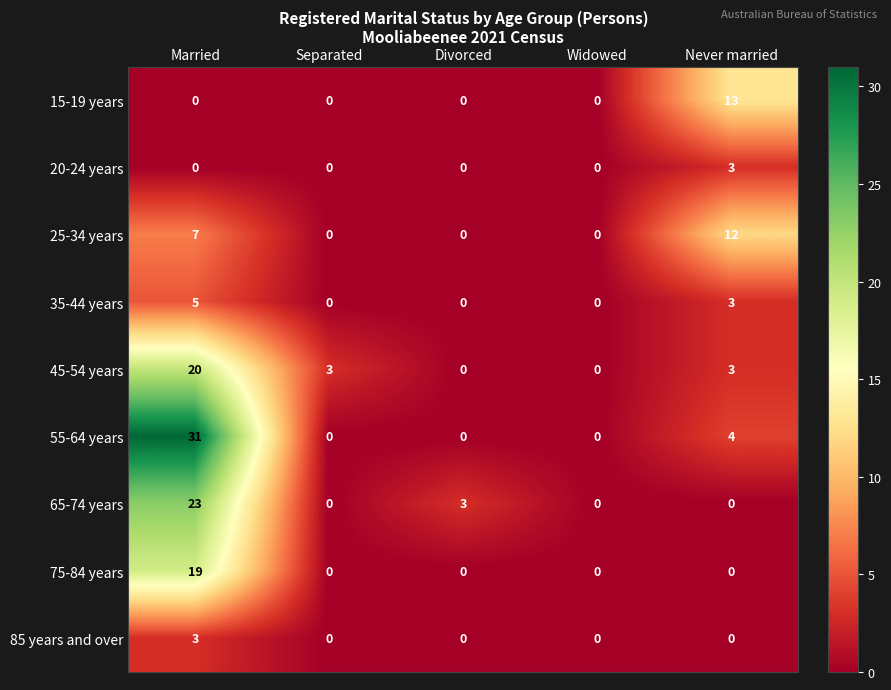

What is the difference between the 25-34 years values at Divorced and Never married?

12